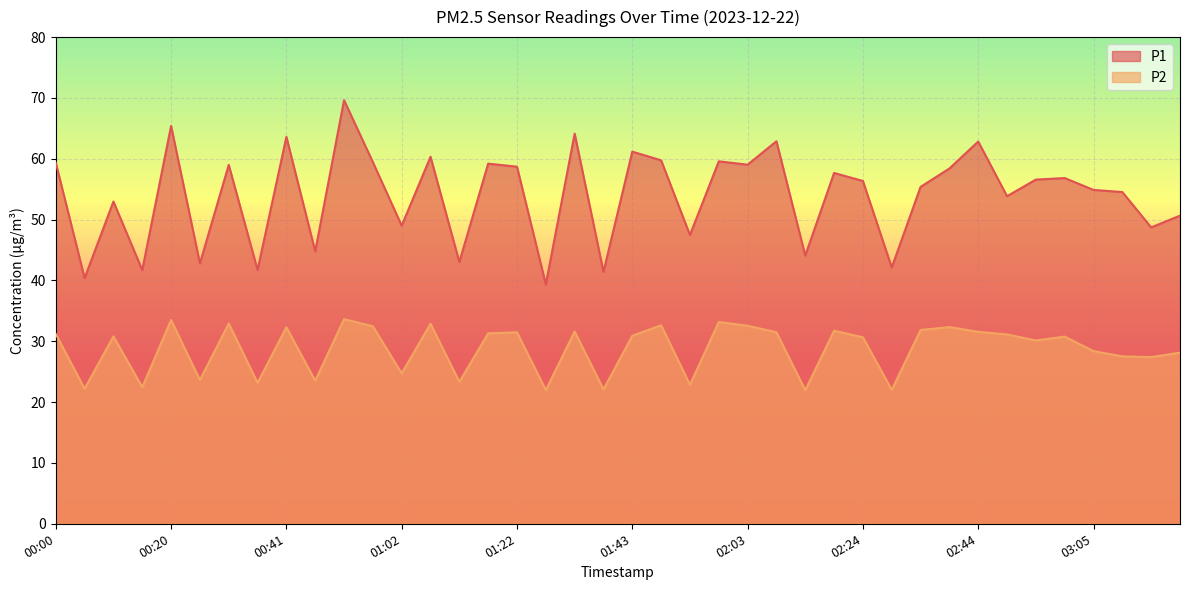

True or false: P1 and P2 intersect in this chart.

False